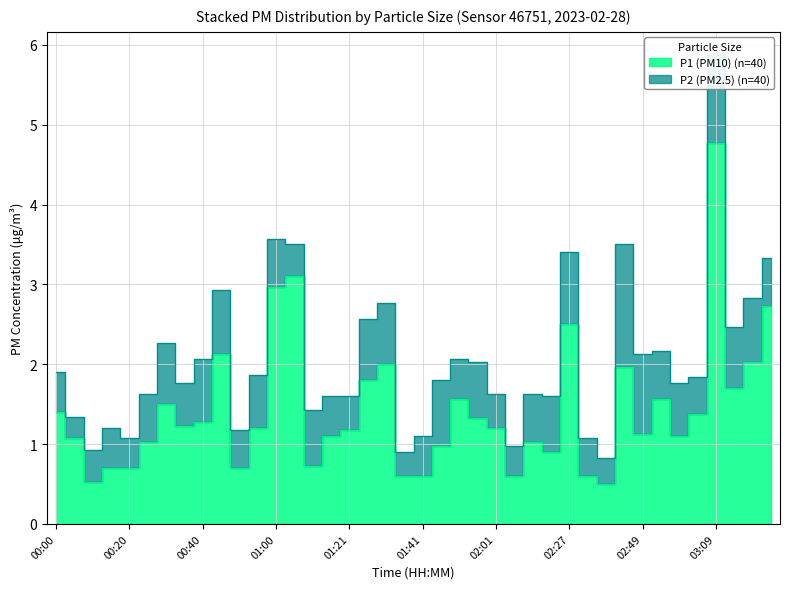

Which category has the highest value across all series?

03:09